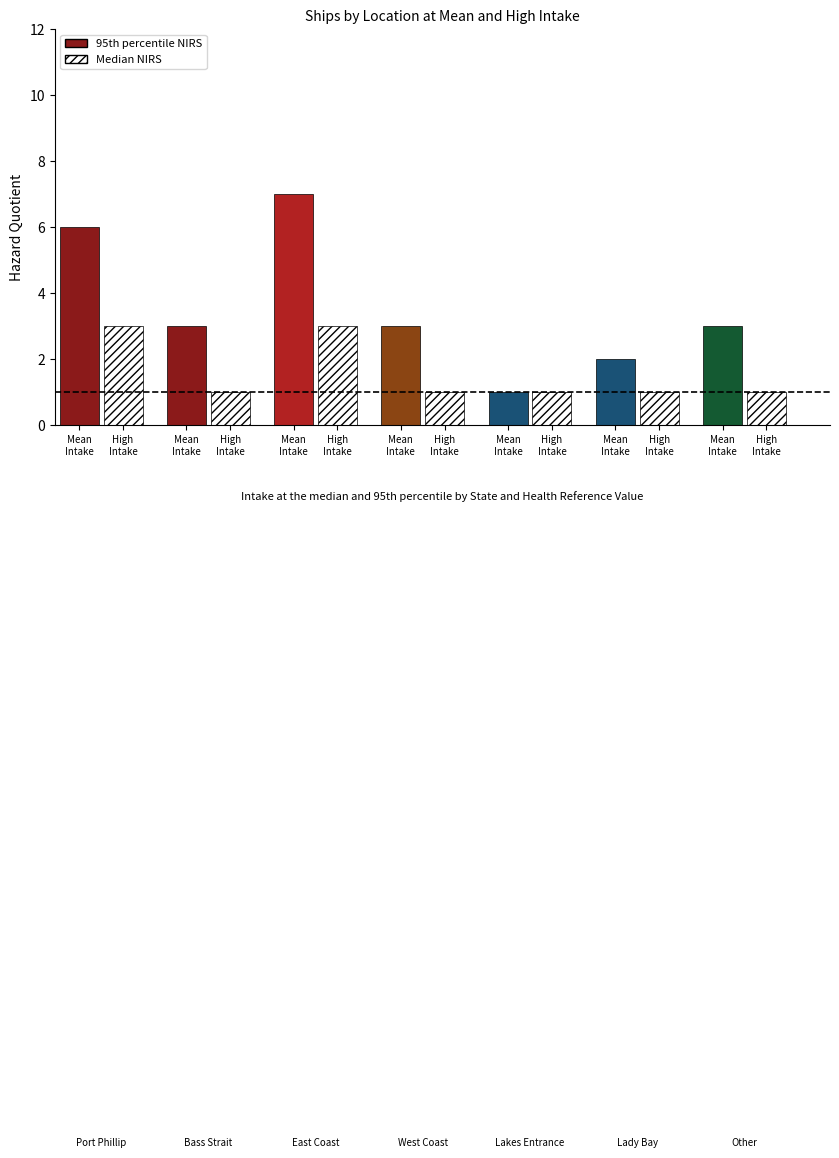

Are the bars grouped side by side (vs. stacked)?

Yes